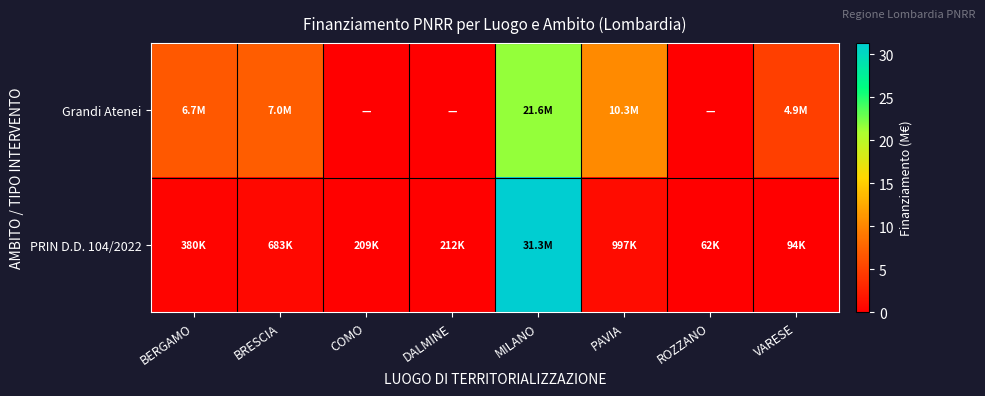

List the series in order of their overall mean, highest first.

Grandi Atenei, PRIN D.D. 104/2022